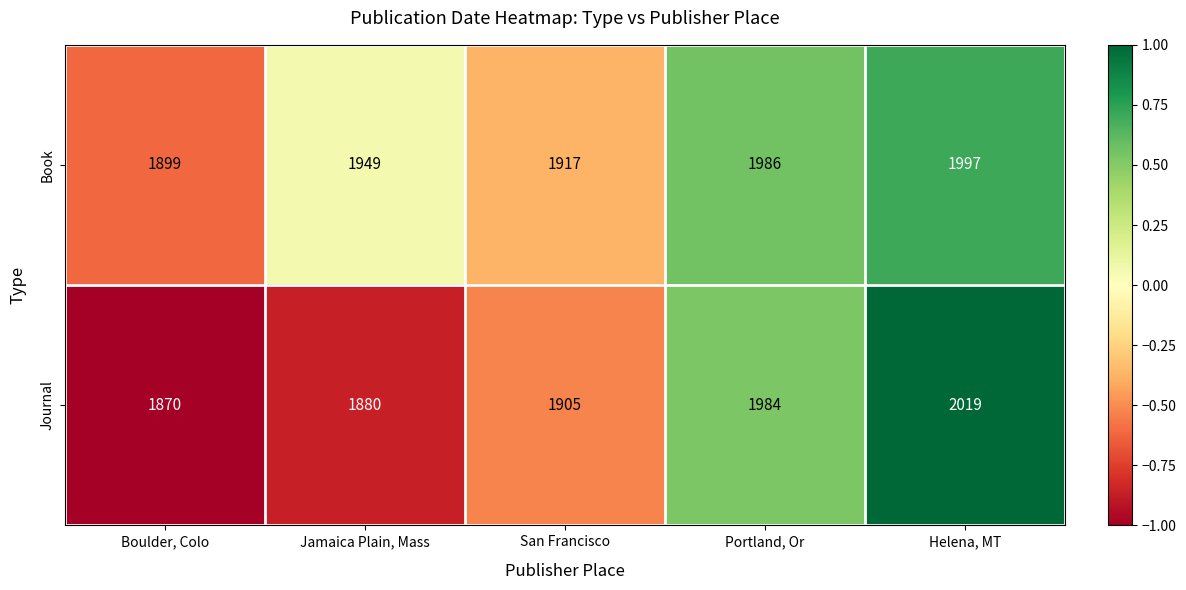

Reading left to right, list all the values displayed in this chart.

Book: 1899	1949	1917	1986	1997
Journal: 1870	1880	1905	1984	2019